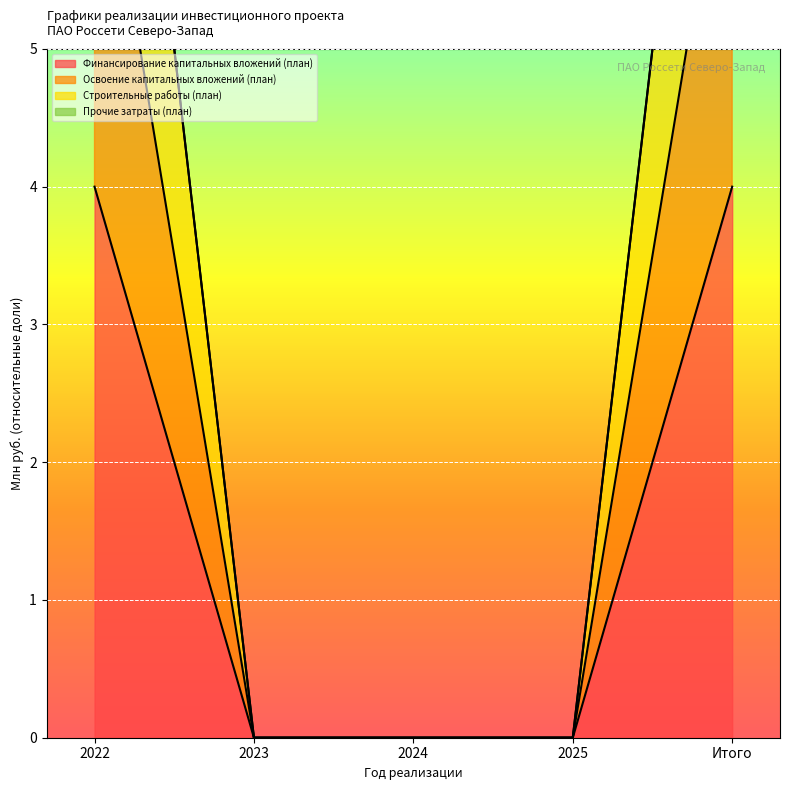

Count the Финансирование капитальных вложений (план) values in the range 0 to 4.

5